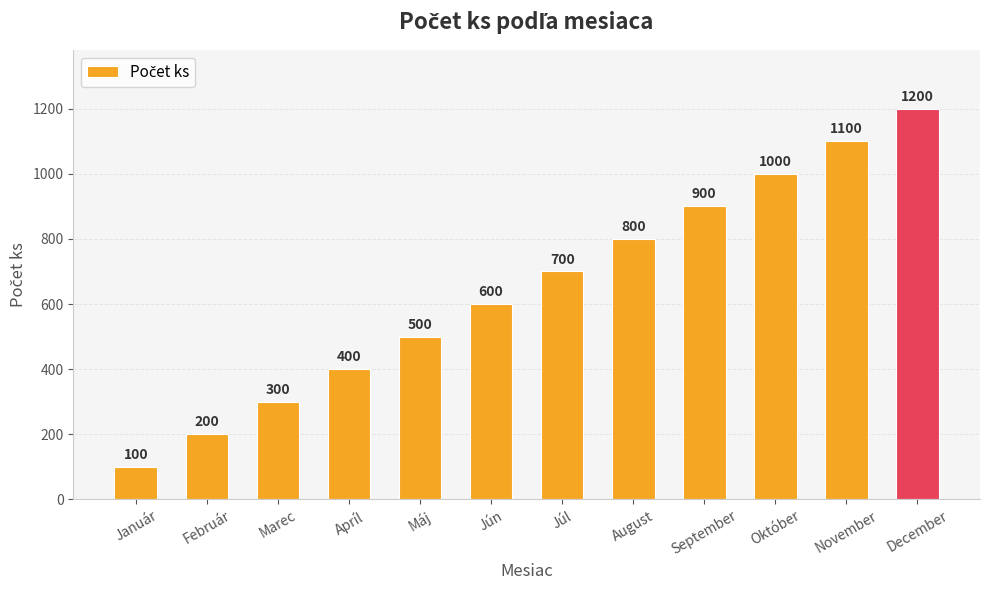

Which has a higher value, Apríl or September?

September